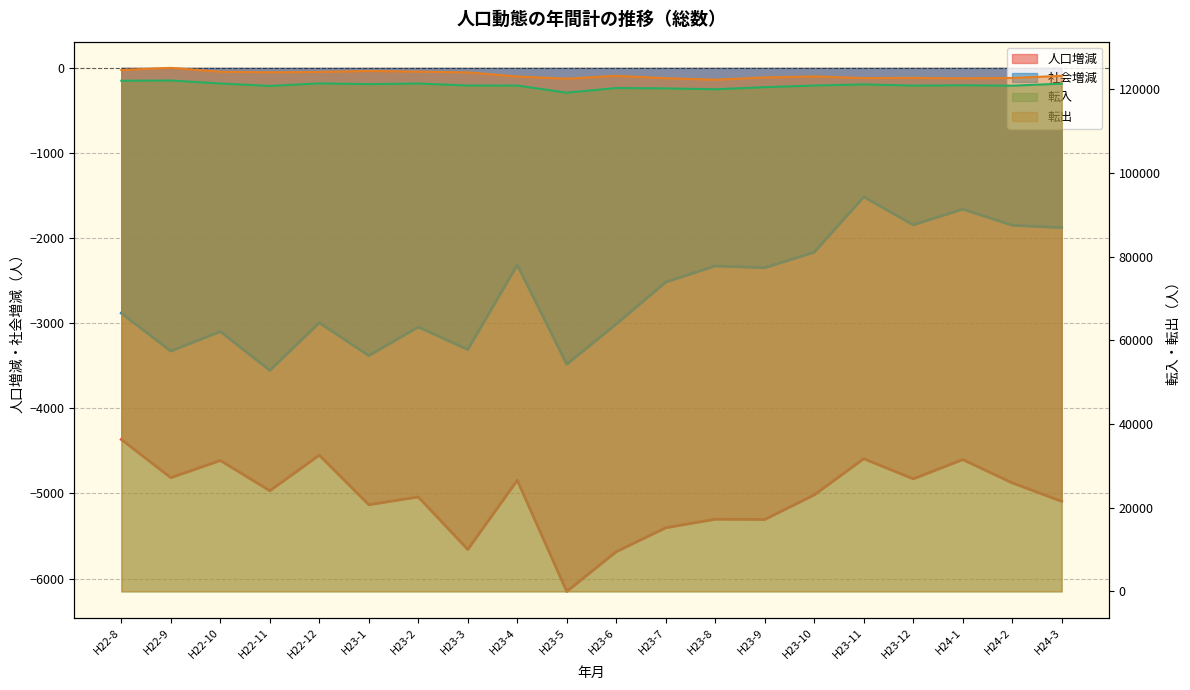

Which series has the largest range (max minus min)?

転入